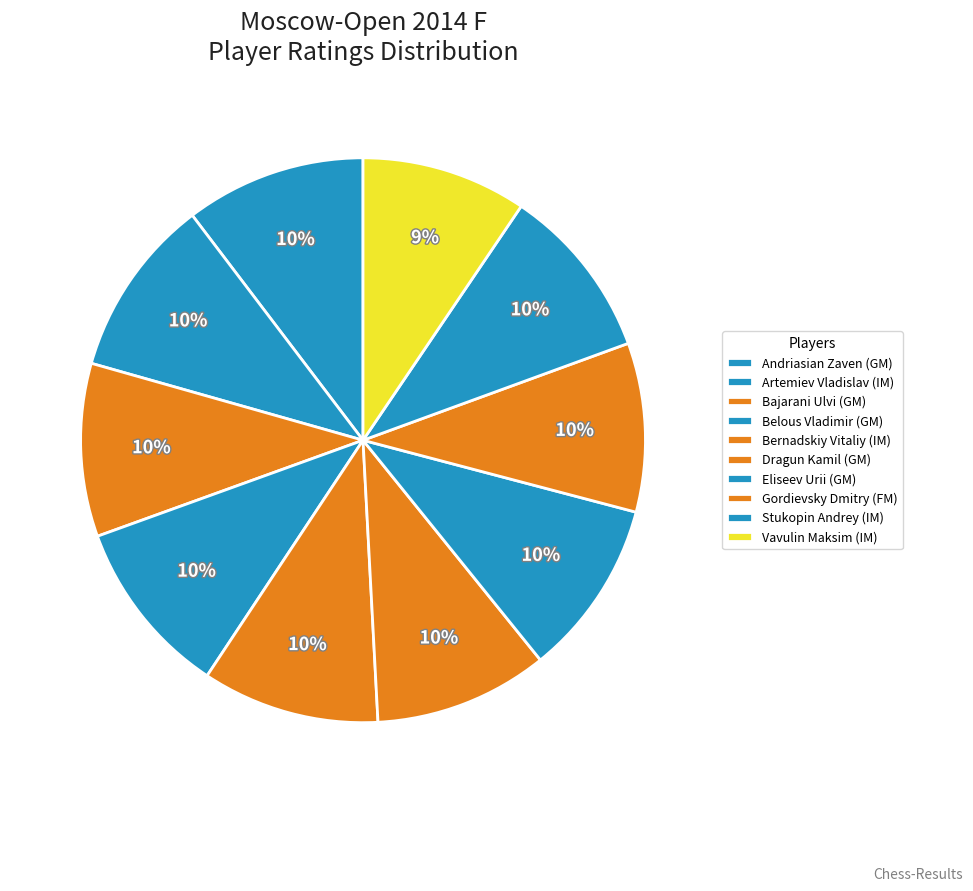

What percentage do Vavulin Maksim (IM) and Bajarani Ulvi (GM) together represent?

19.4%